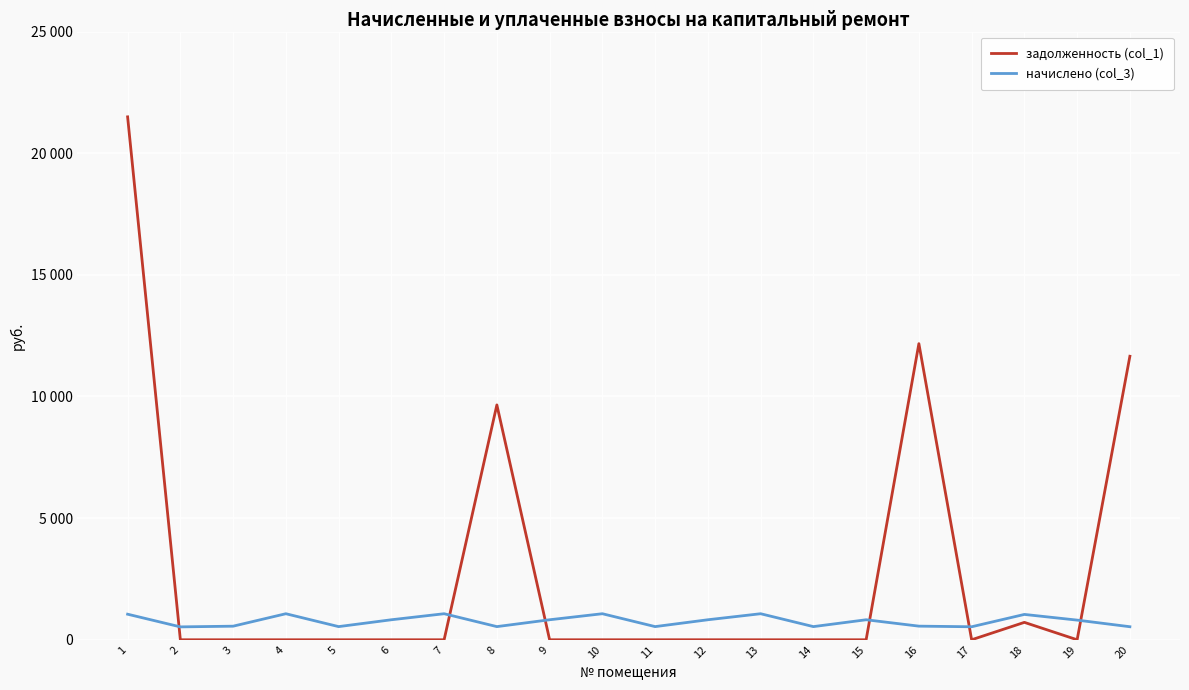

True or false: задолженность (col_1) has more than 2 points higher than both neighbors.

True